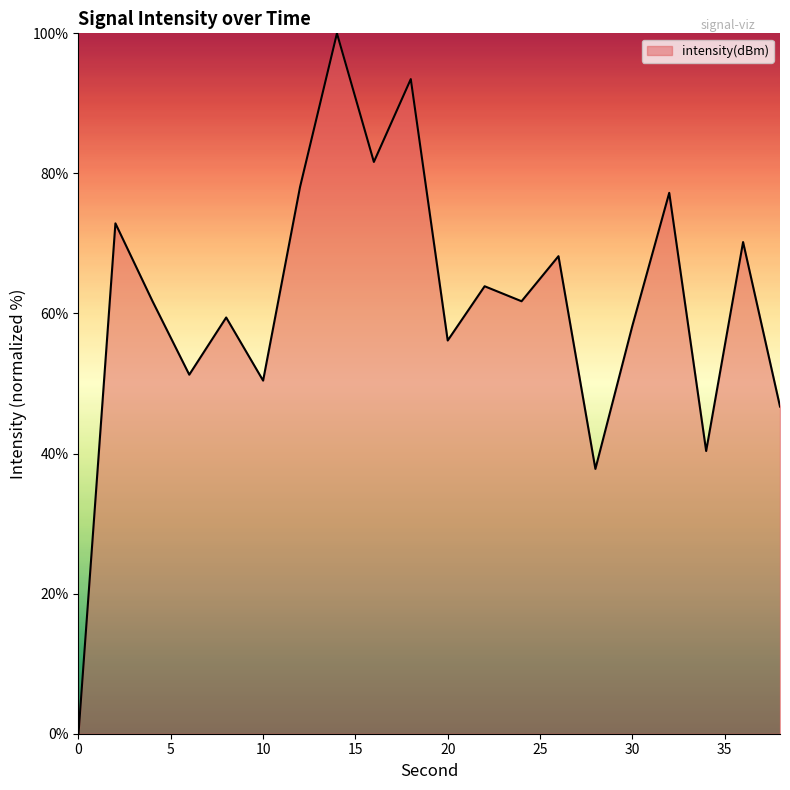

What is the difference between the maximum and minimum values?

100.0